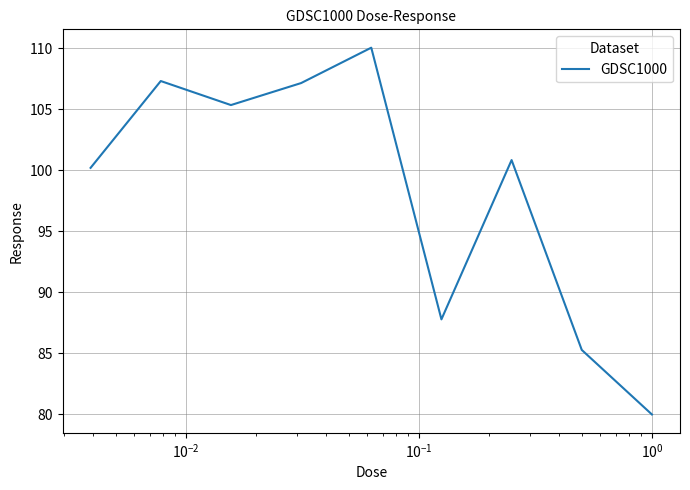

What is the minimum value shown in the chart?

80.0